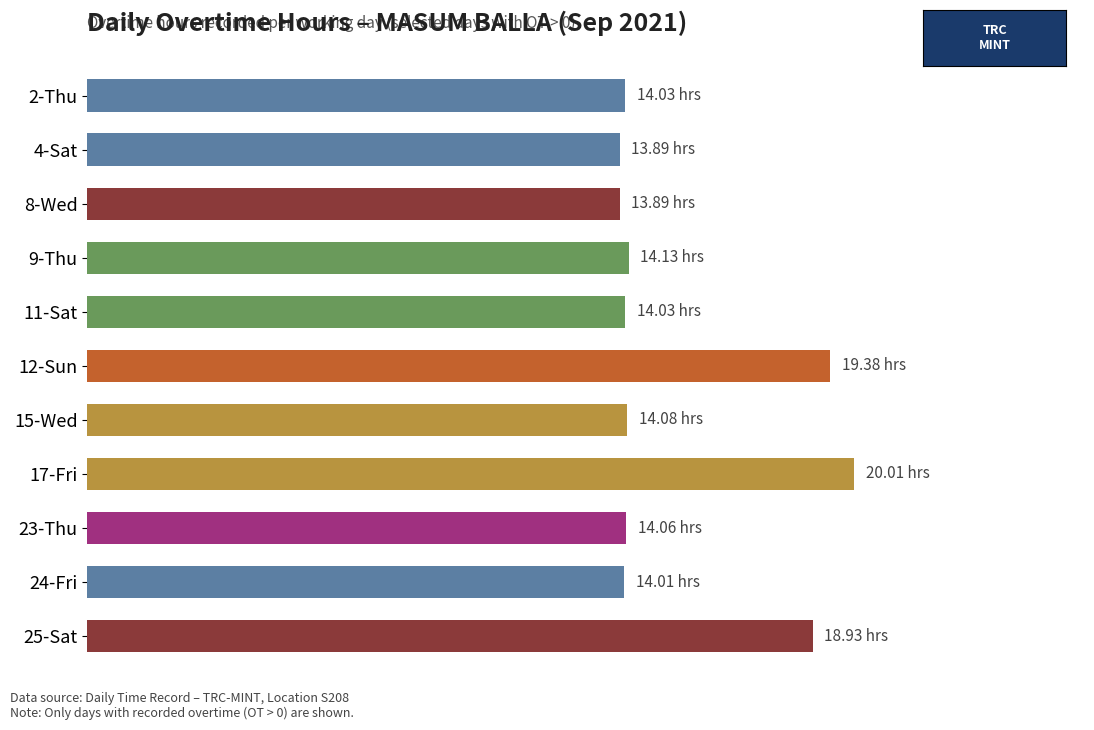

What is the average value?

15.5